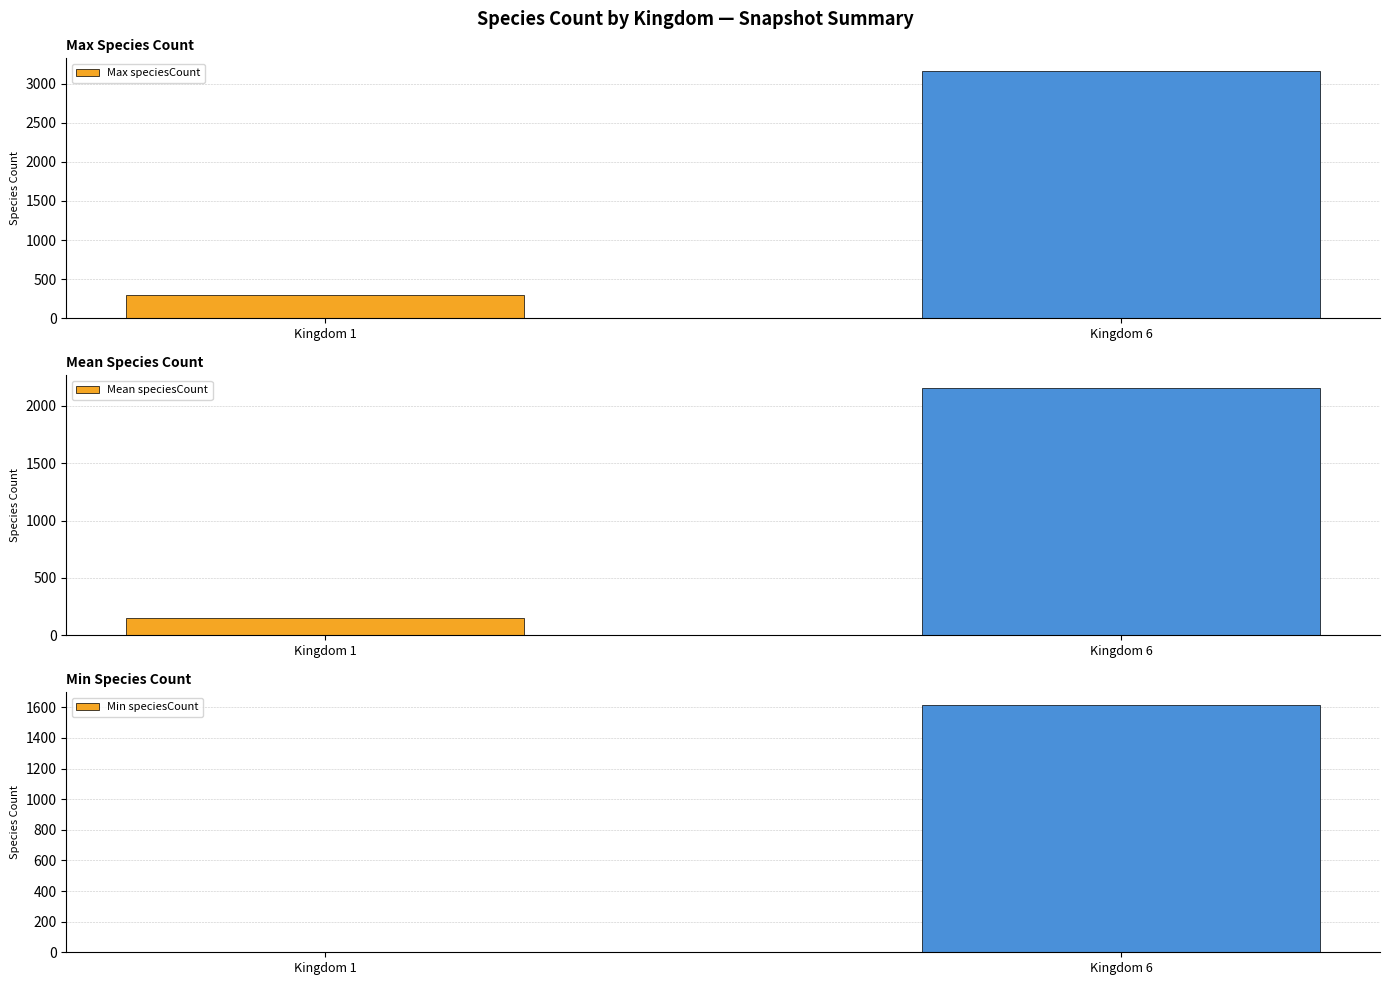

What is the smallest value displayed?

1